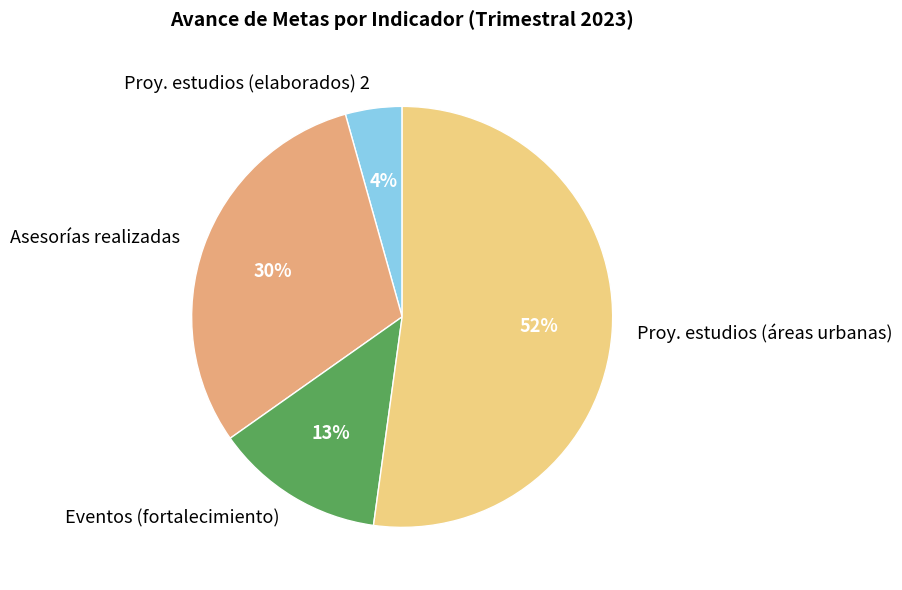

Is there any slice that represents more than half of the pie?

Yes